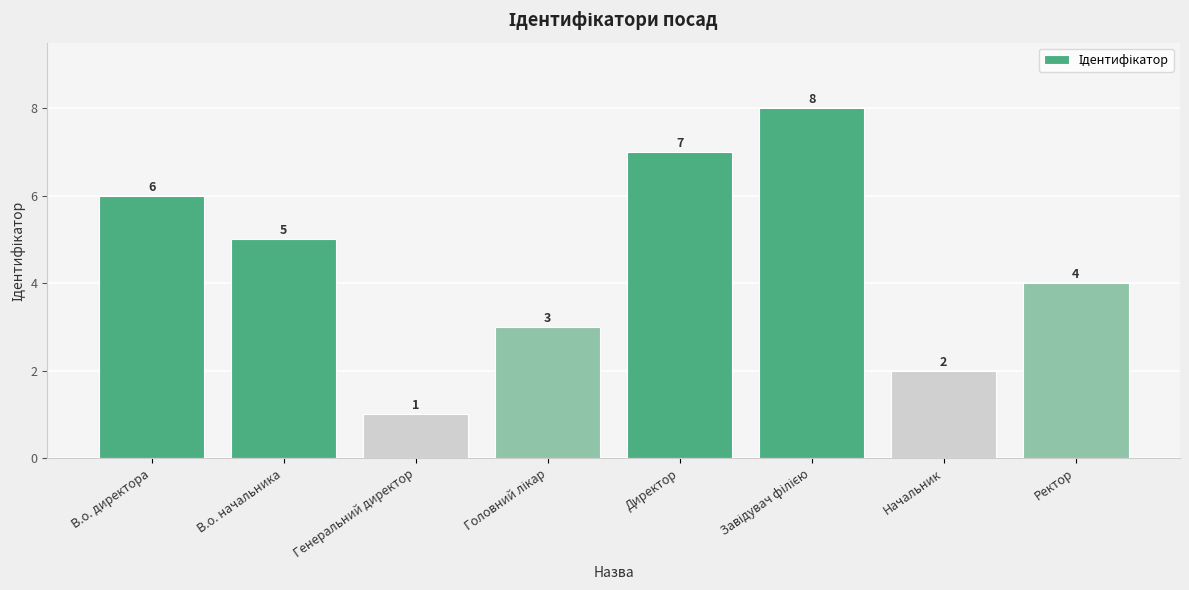

Reading left to right, what are all the values shown in this chart?

6	5	1	3	7	8	2	4